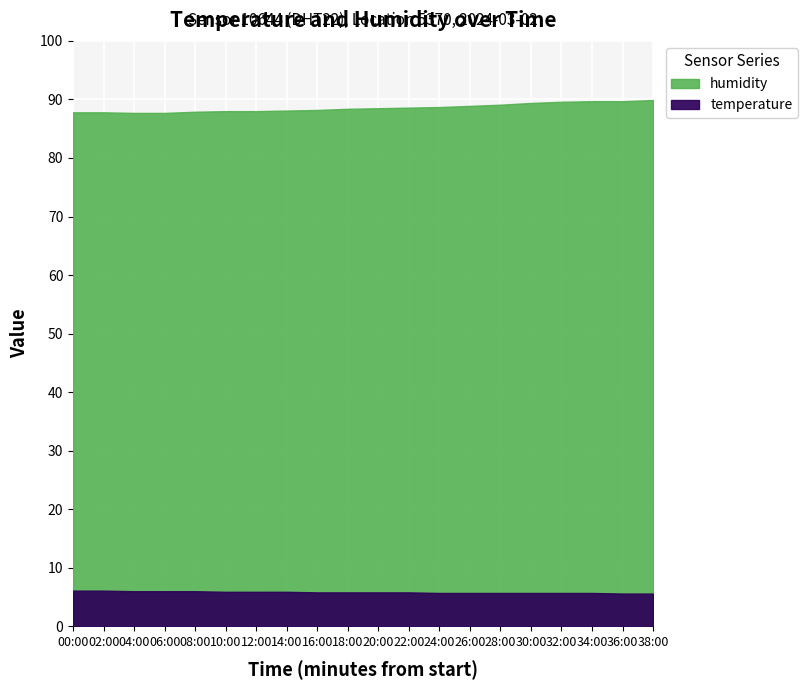

What is the difference between the temperature values at 38:00 and 16:00?

0.2